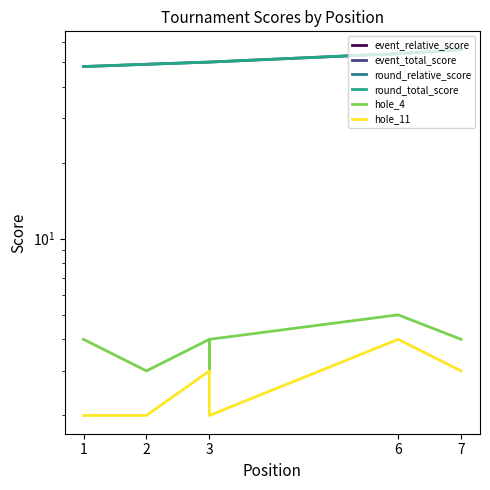

Which category has the lowest value across all series?

1